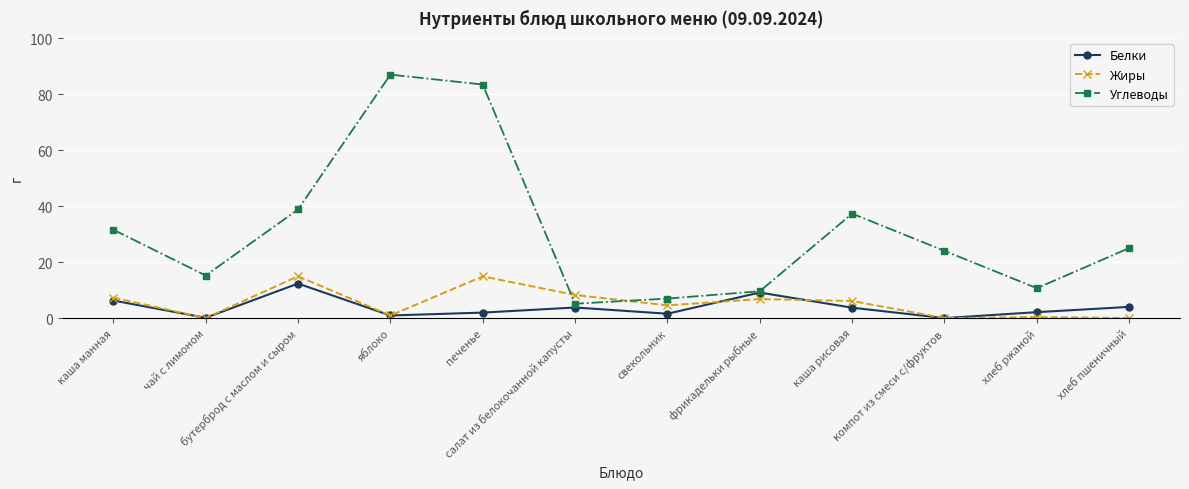

What is the value of the Углеводы point at the 9th from the left?

37.3